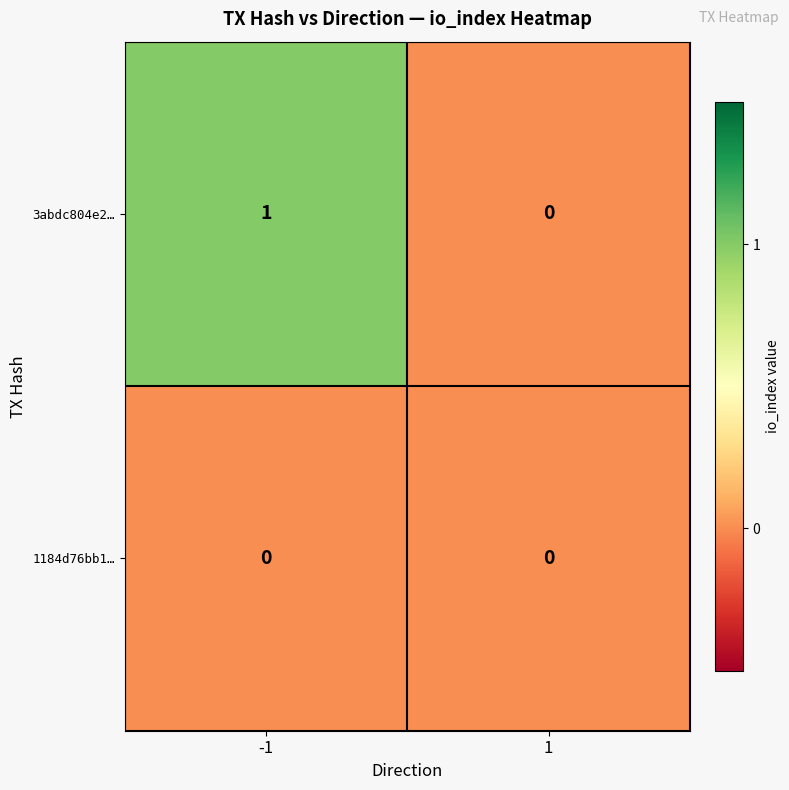

Which series changed the most between -1 and 1?

3abdc804e2…